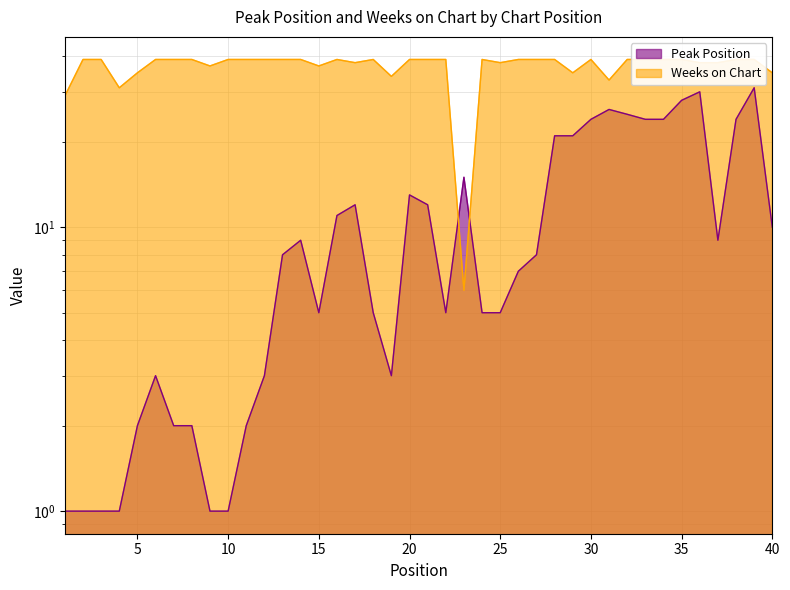

What is the difference between the maximum and minimum values in the Peak Position series?

30